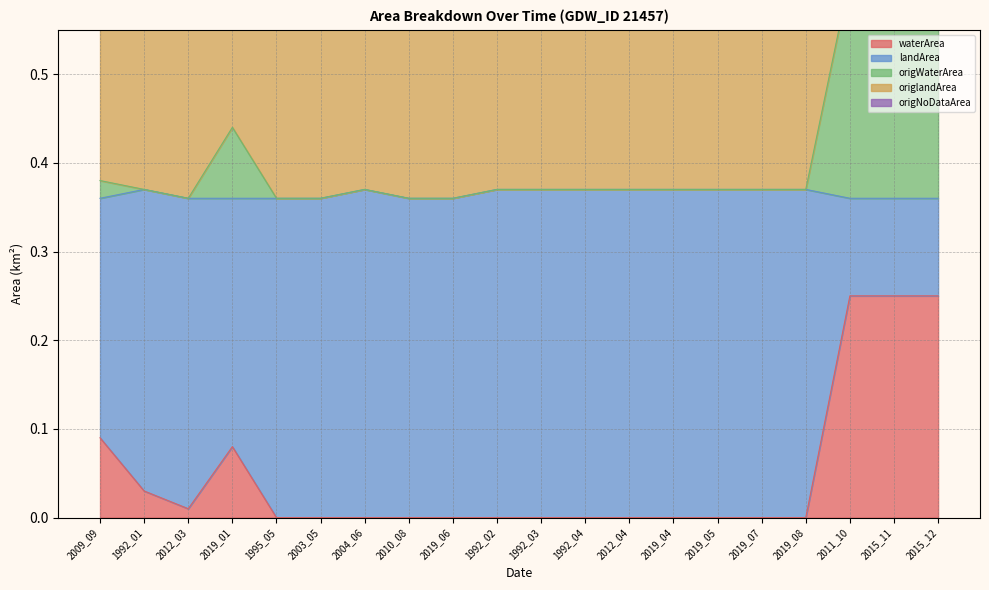

Which series has the largest range (max minus min)?

landArea